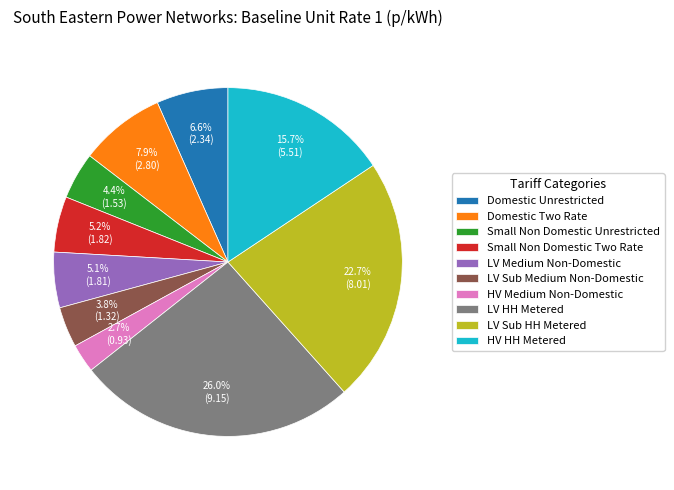

Is LV Medium Non-Domestic the majority of the pie?

No